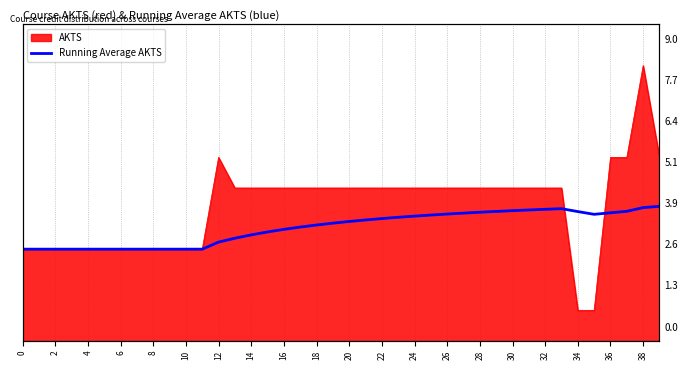

True or false: the data shows 1.8 at 14.

False